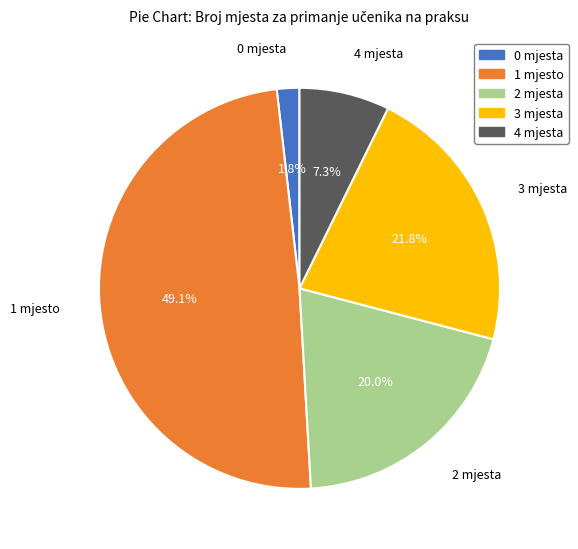

Is there any slice that represents more than half of the pie?

No